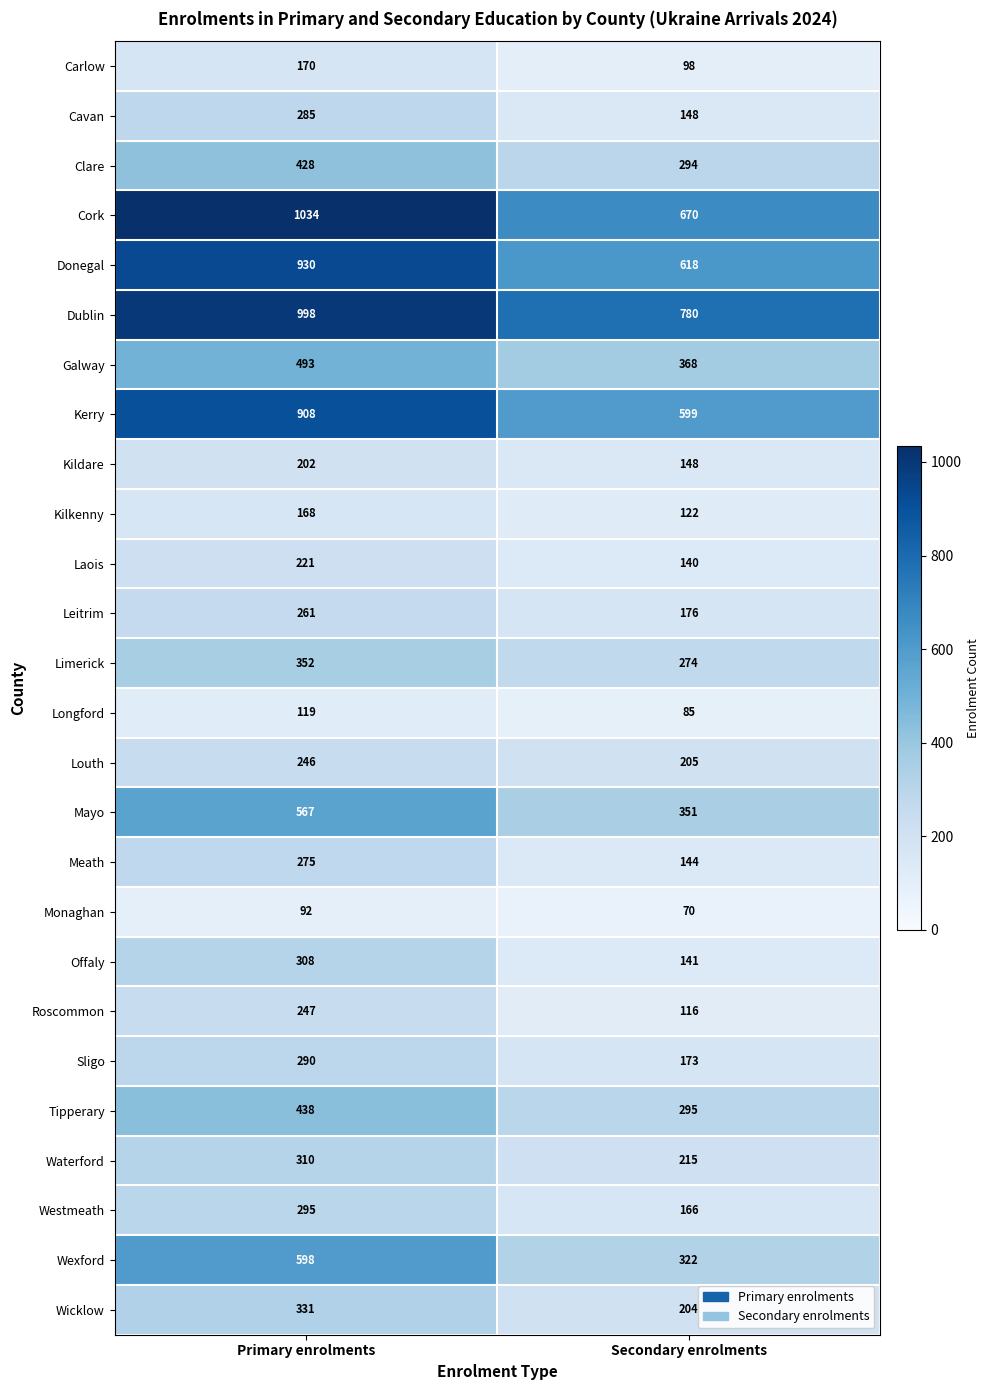

What is the difference between the Roscommon values at Secondary enrolments and Primary enrolments?

131